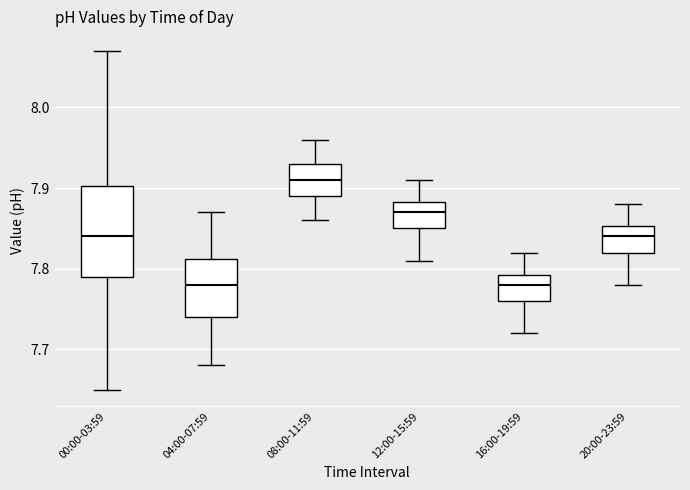

Which box is the tallest, from its lower edge to its upper edge?

00:00-03:59